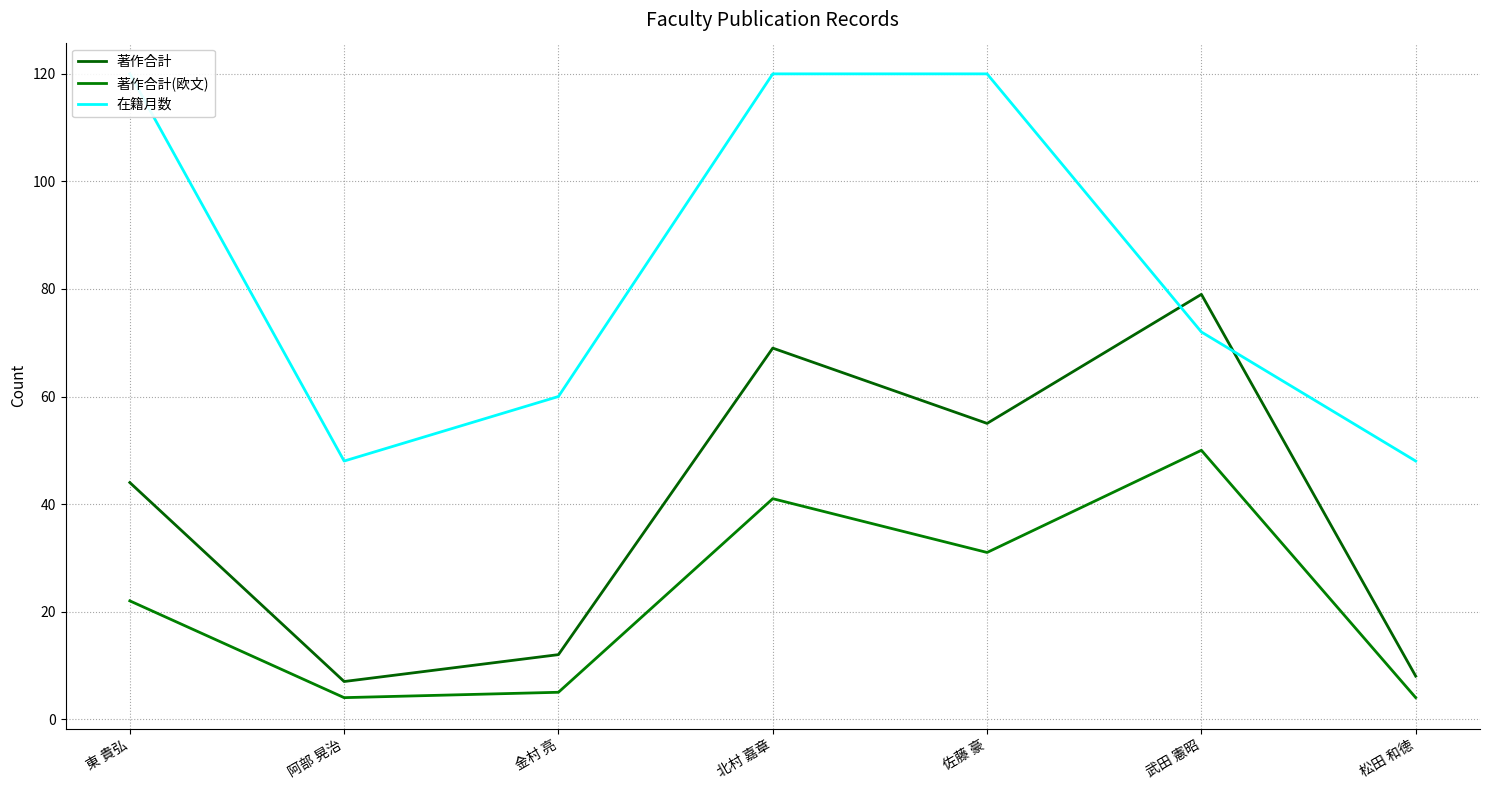

At how many categories does at least one series exceed 83?

3